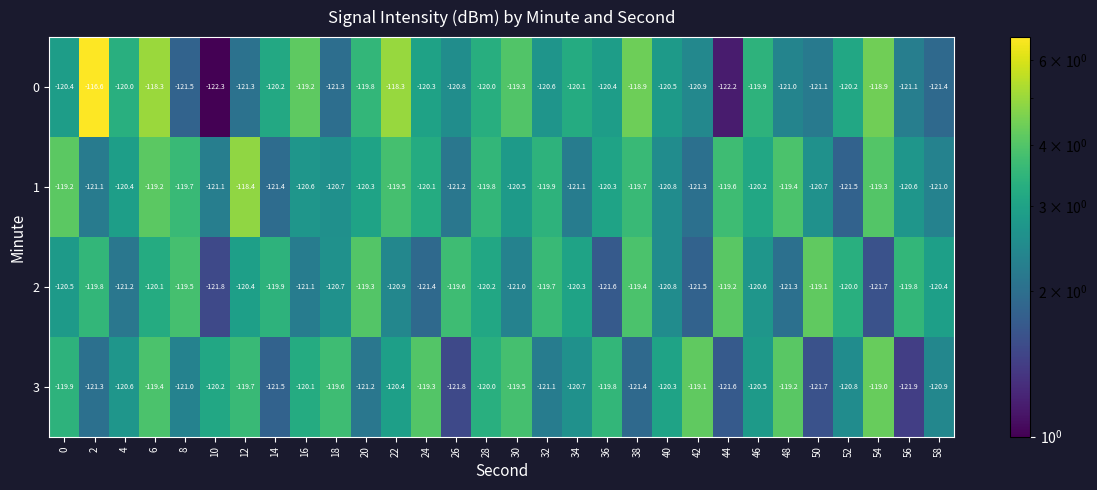

What is the greatest value displayed?

-116.6